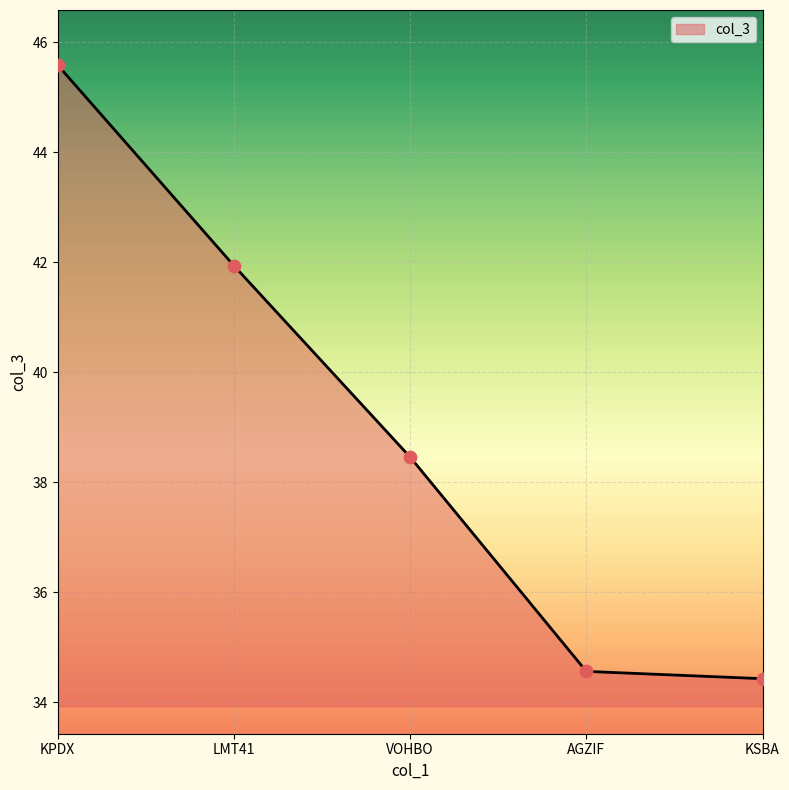

Between KSBA and LMT41, which is larger?

LMT41